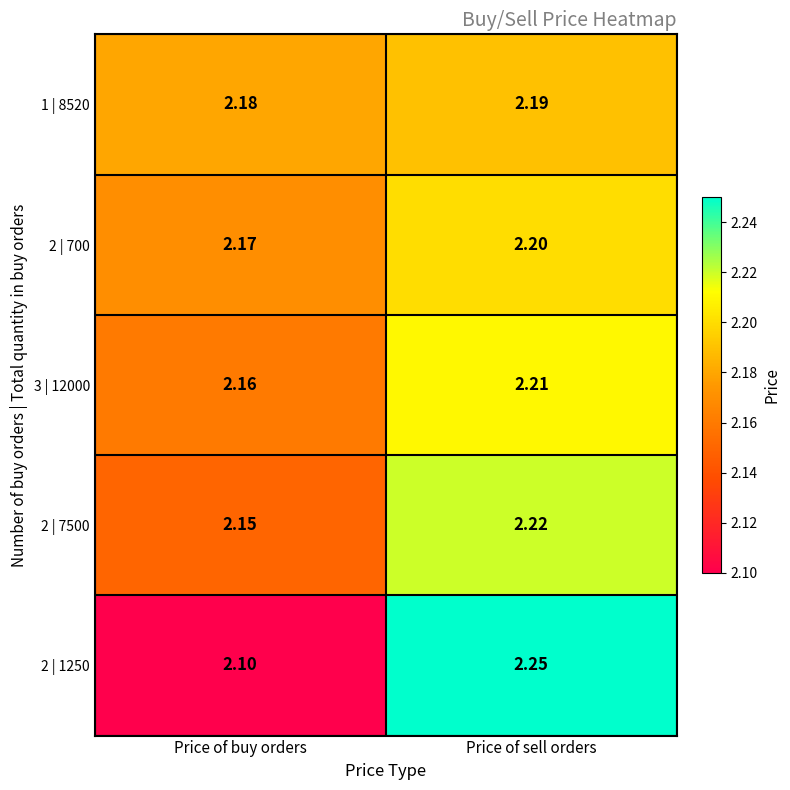

Is the value of 2 | 1250 at Price of buy orders greater than the value of 3 | 12000 at Price of buy orders?

No